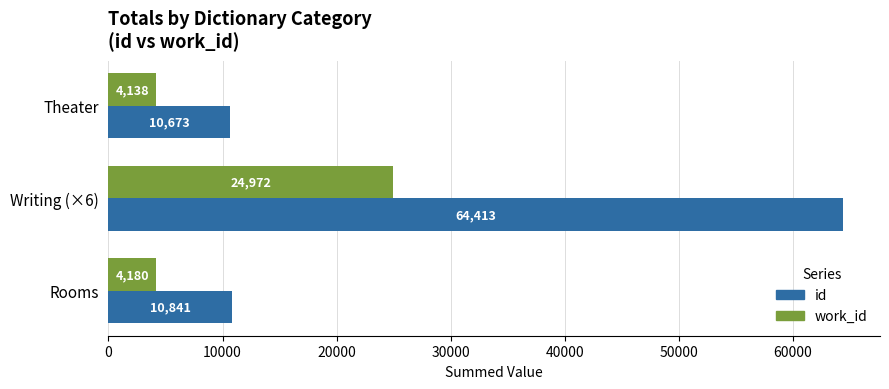

What is the spread (max minus min) of values at Theater?

6535